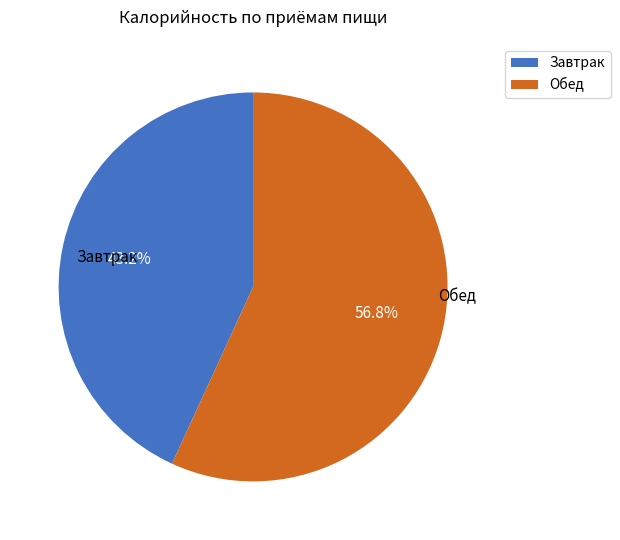

Do Завтрак and Обед together represent more than half of the pie?

Yes